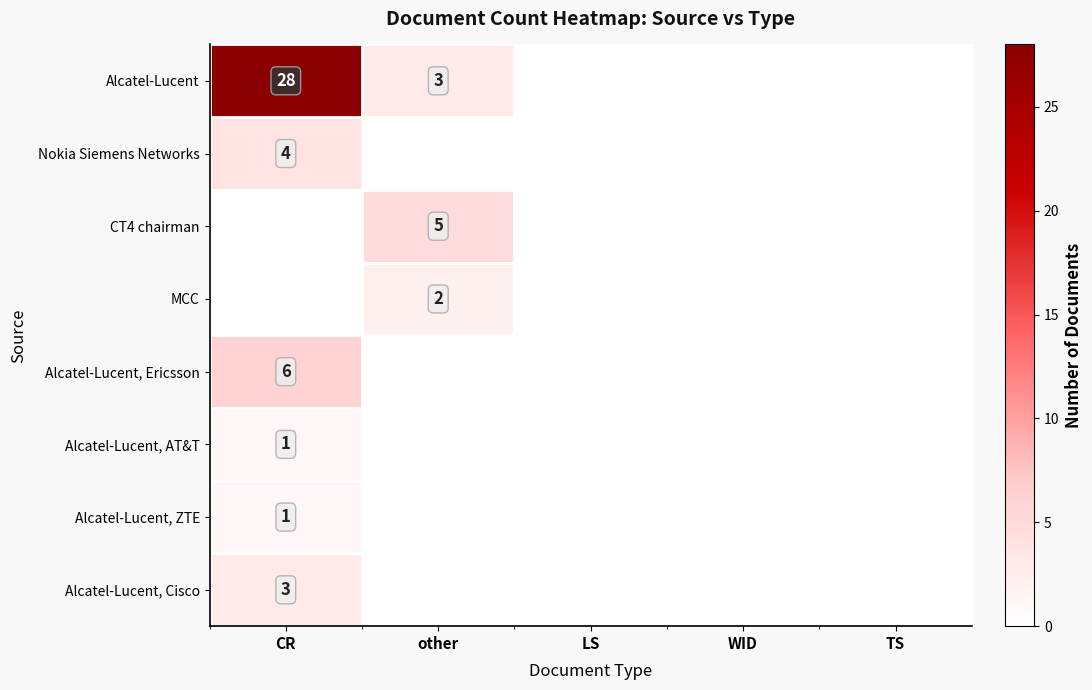

The Alcatel-Lucent, AT&T series shows 1 at CR. True or false?

True